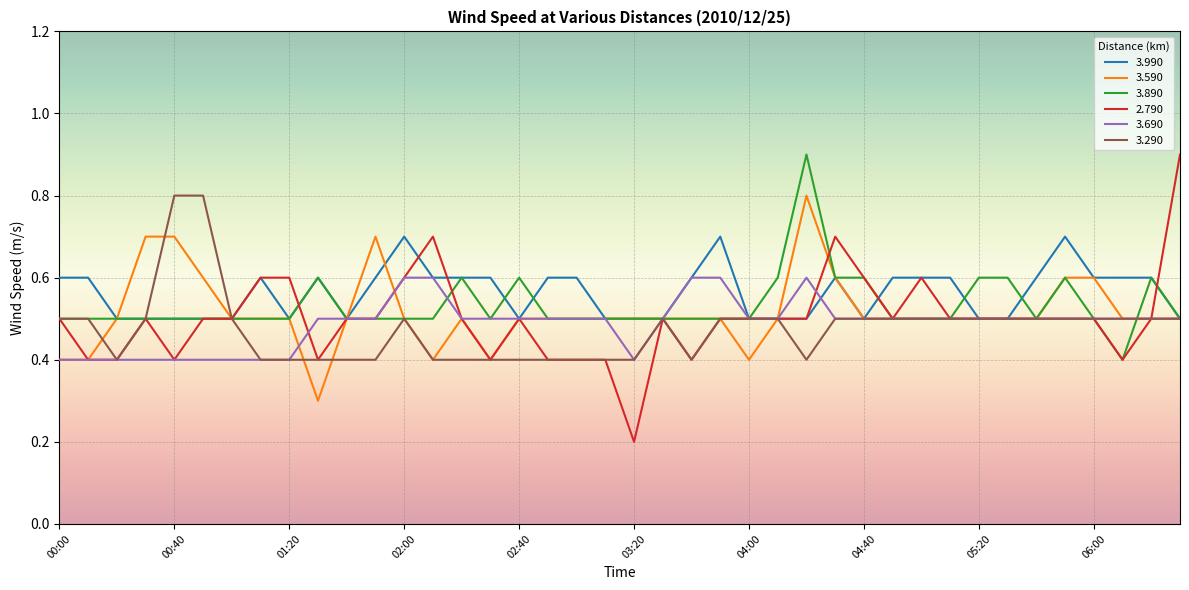

How many lines are shown in the chart?

6